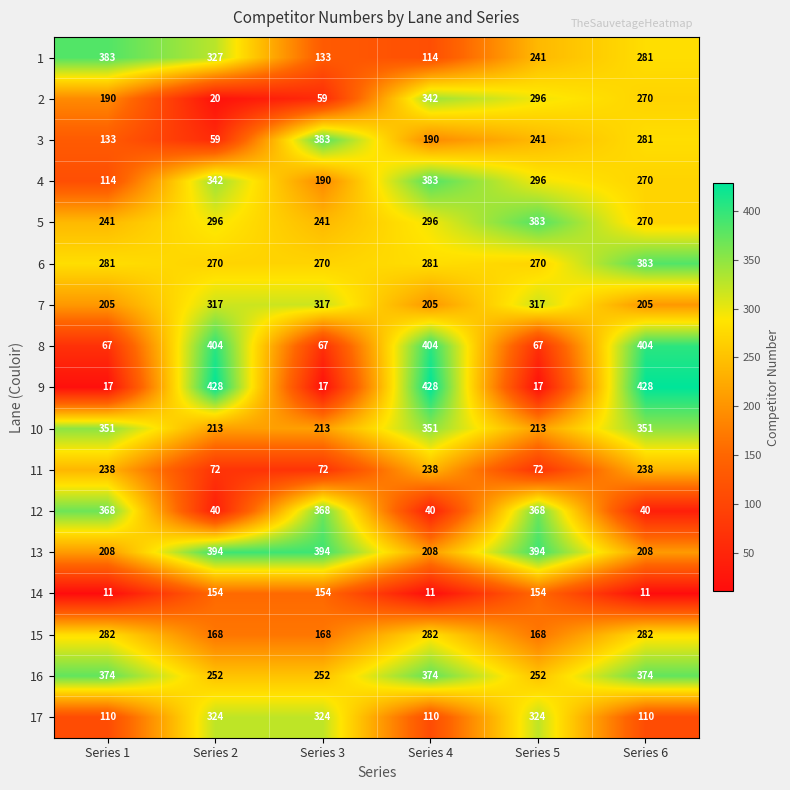

What is the minimum value shown in the chart?

11